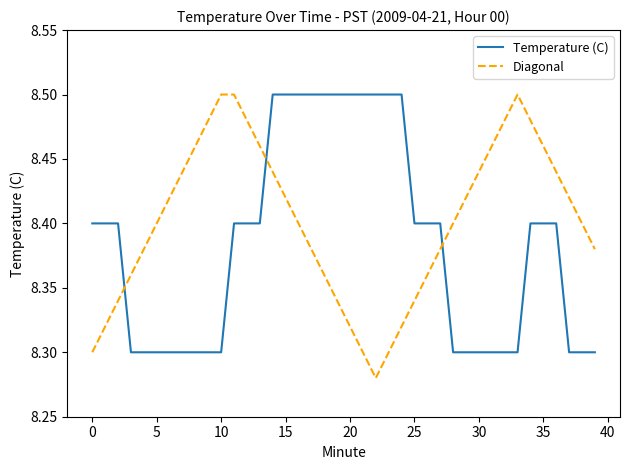

List the series in order of their overall mean, highest first.

Diagonal, Temperature (C)